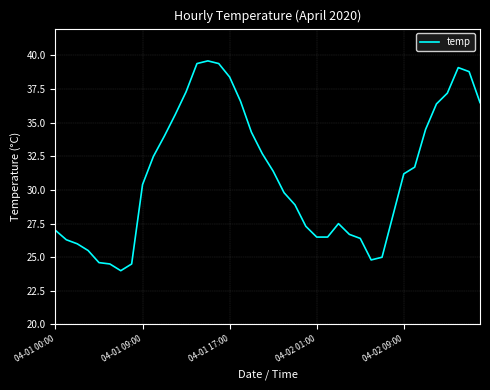

What is the difference between the maximum and minimum values?

15.6